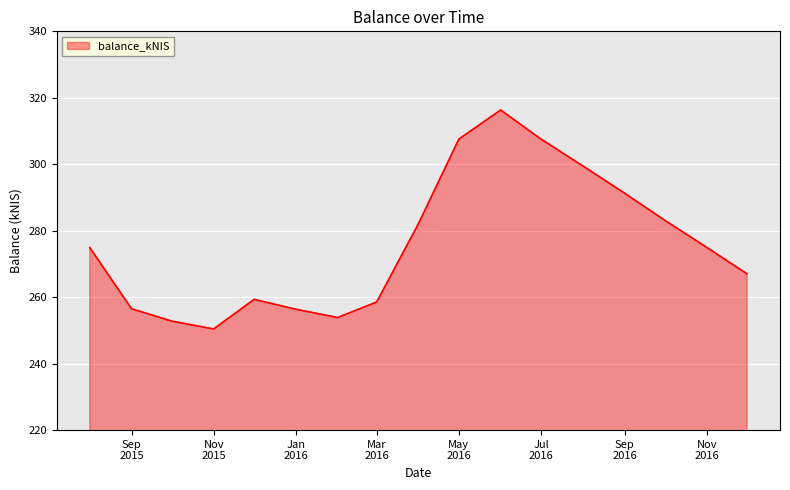

What is the difference between the maximum and minimum values?

65.9